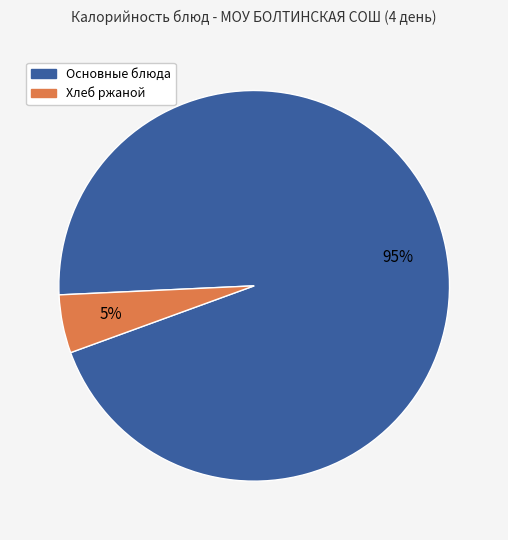

Between Основные блюда and Хлеб ржаной, which is larger?

Основные блюда